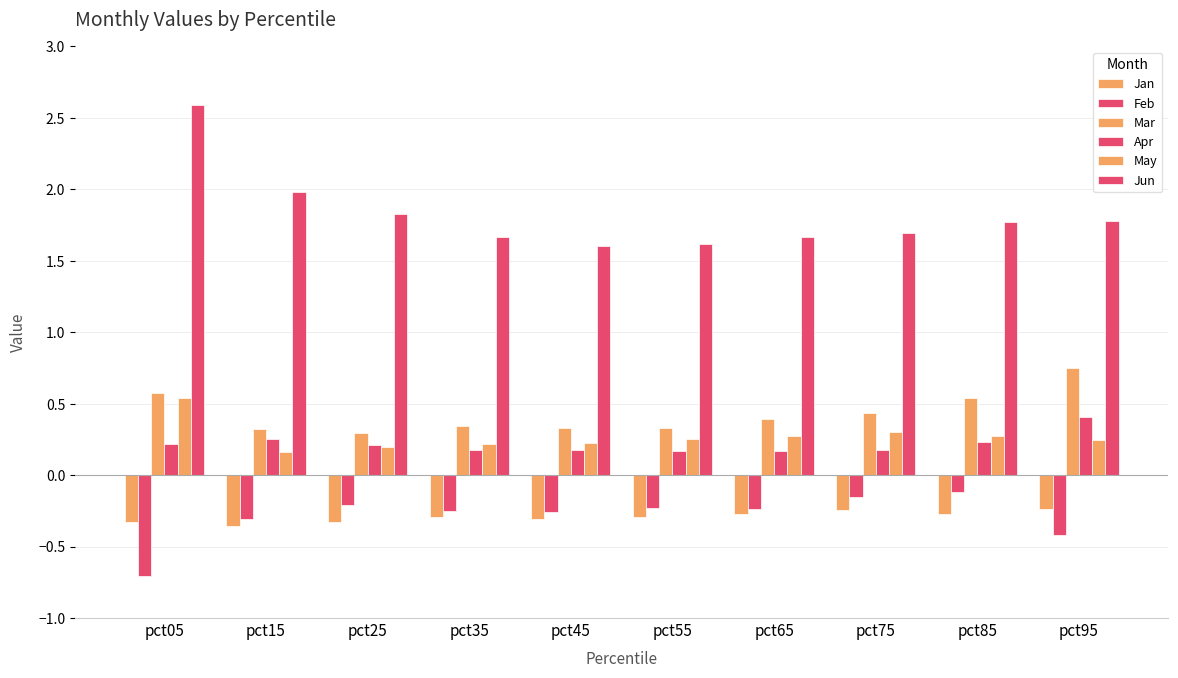

Reading right to left, transcribe all the data shown in this chart.

Jan: -0.2	-0.3	-0.2	-0.3	-0.3	-0.3	-0.3	-0.3	-0.4	-0.3
Feb: -0.4	-0.1	-0.1	-0.2	-0.2	-0.3	-0.2	-0.2	-0.3	-0.7
Mar: 0.8	0.5	0.4	0.4	0.3	0.3	0.3	0.3	0.3	0.6
Apr: 0.4	0.2	0.2	0.2	0.2	0.2	0.2	0.2	0.3	0.2
May: 0.2	0.3	0.3	0.3	0.3	0.2	0.2	0.2	0.2	0.5
Jun: 1.8	1.8	1.7	1.7	1.6	1.6	1.7	1.8	2.0	2.6